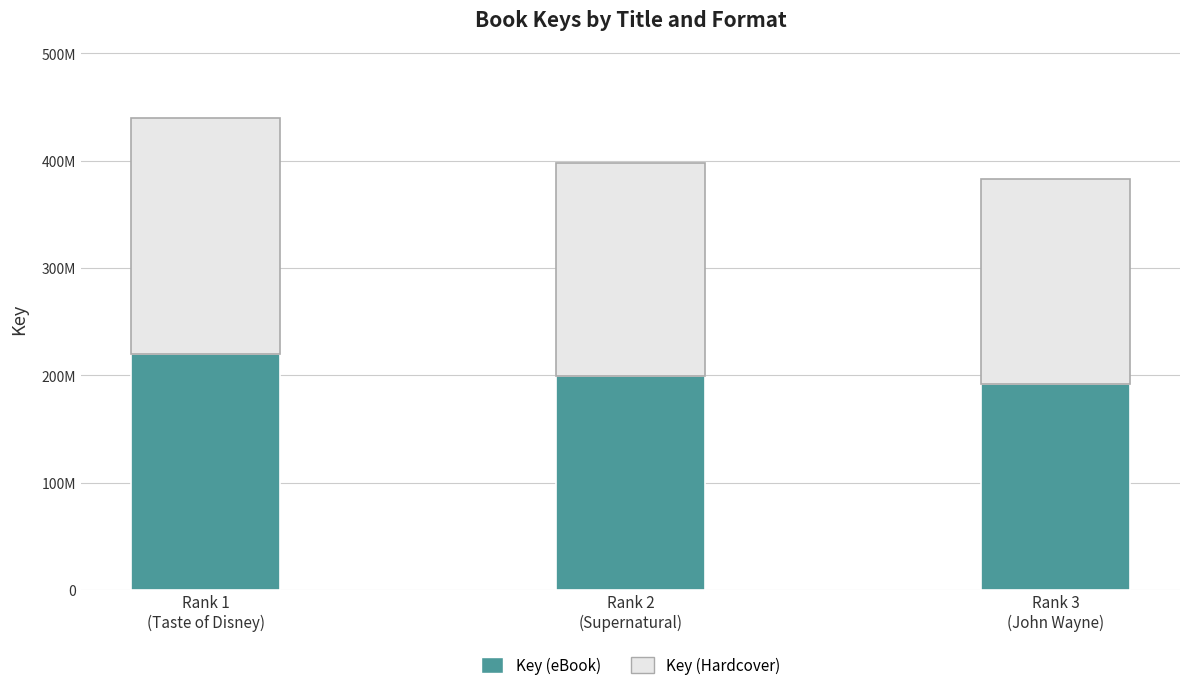

At which label is Key (eBook) closest to 205790117?

Rank 2
(Supernatural)